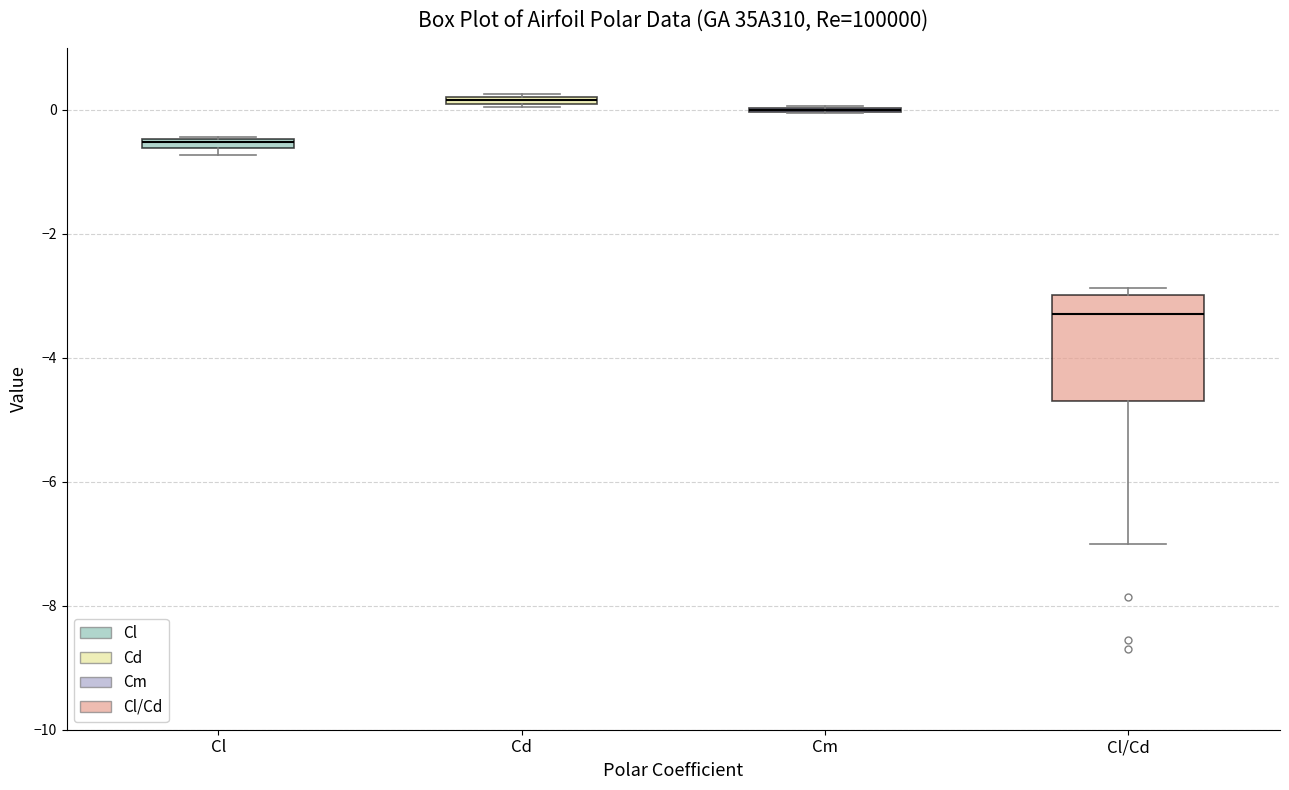

Comparing the boxes themselves (not the whiskers), which one is the tallest?

Cl/Cd